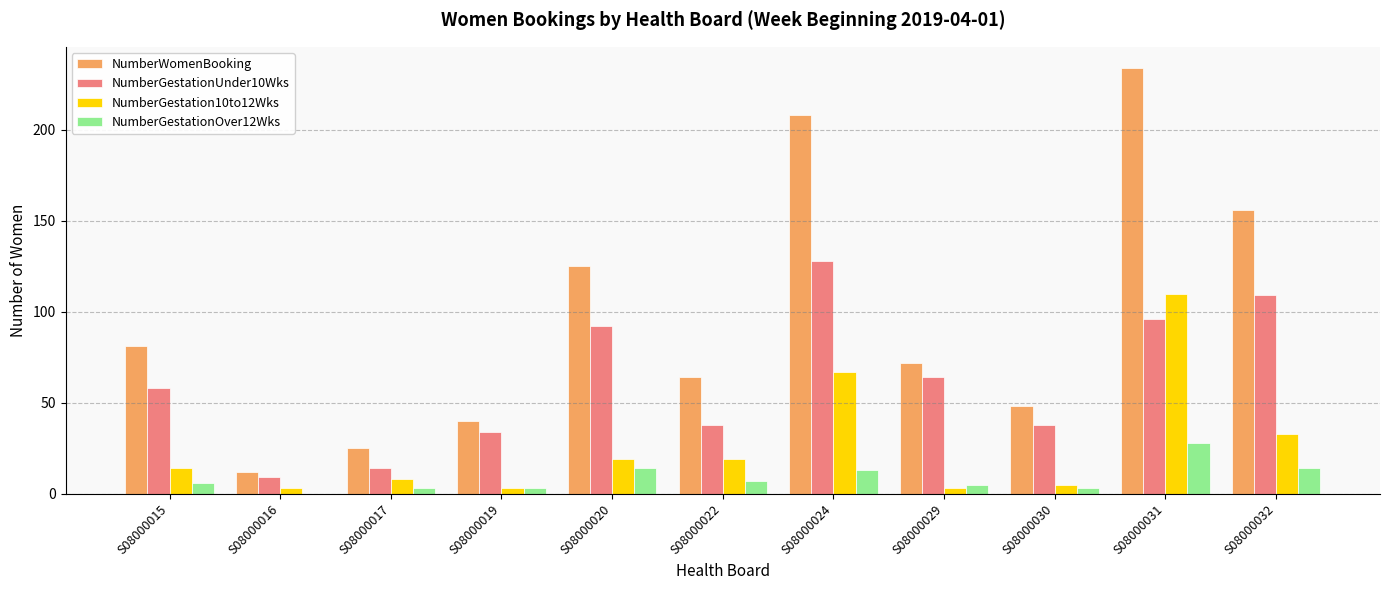

Which series changed the most between S08000017 and S08000020?

NumberWomenBooking